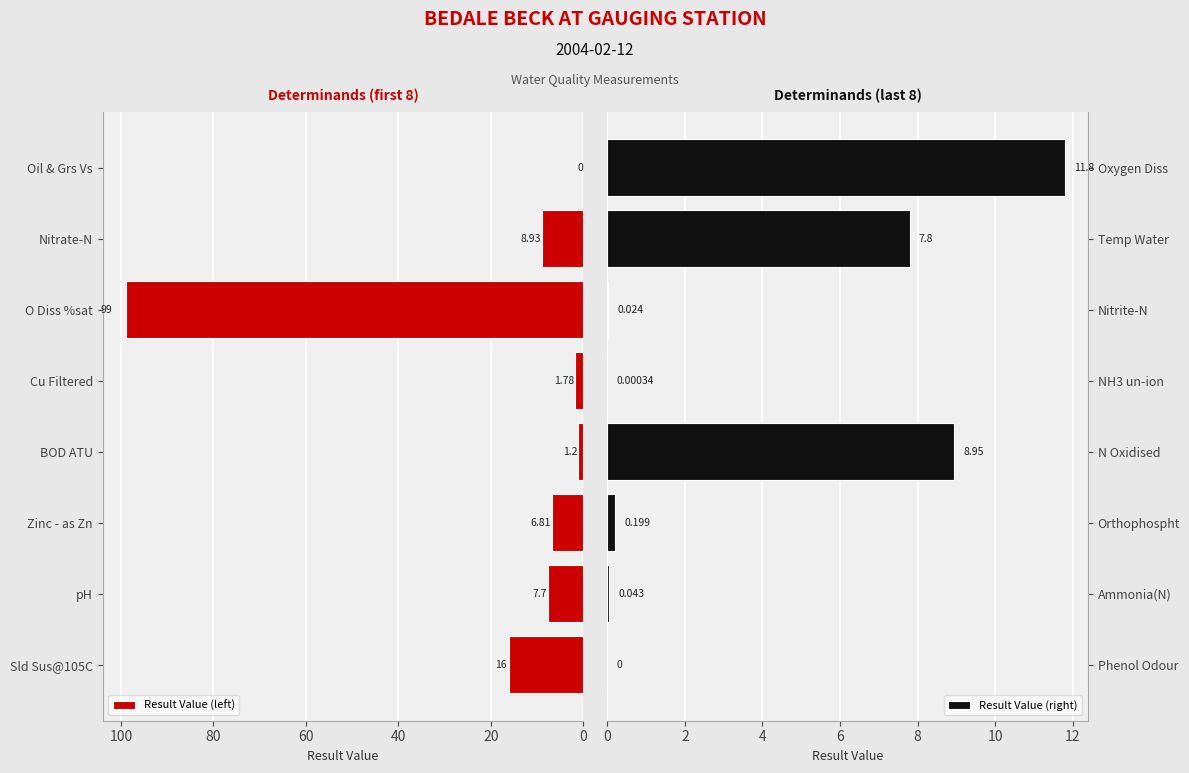

What is the sum of the Result Value (left) values at Oil & Grs Vs and Sld Sus@105C?

16.0